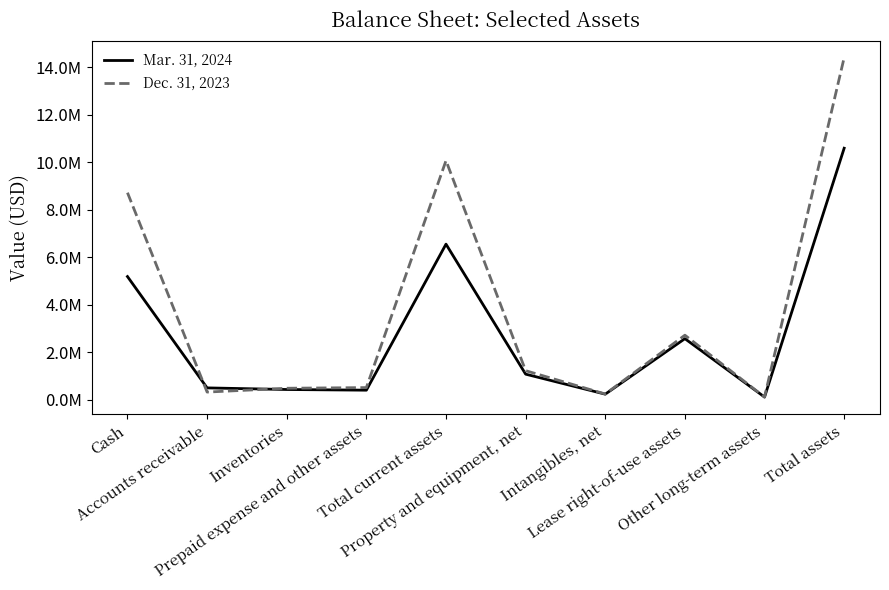

At how many categories does at least one series exceed 9183318?

2